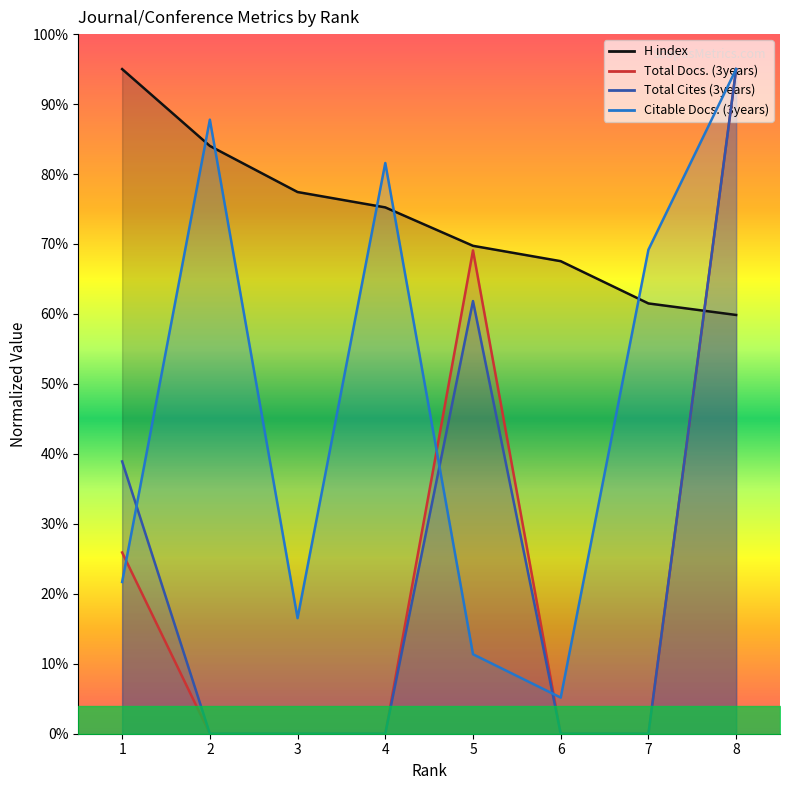

True or false: Citable Docs. (3years) has a value of 16.5 at 3.

True